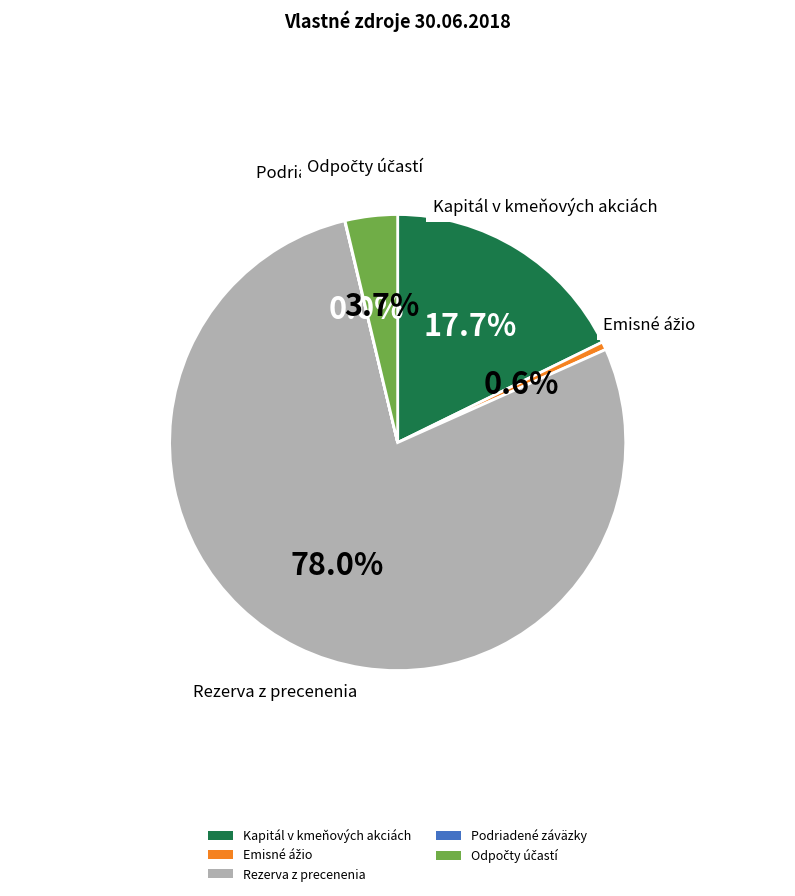

Which slice is the largest?

Rezerva z precenenia